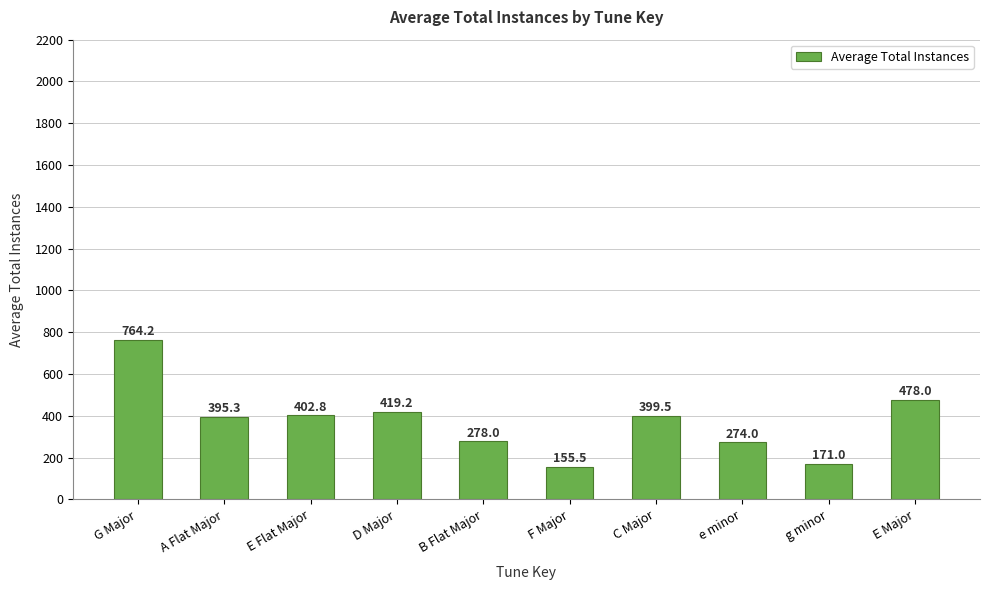

Does the chart contain any negative values?

No